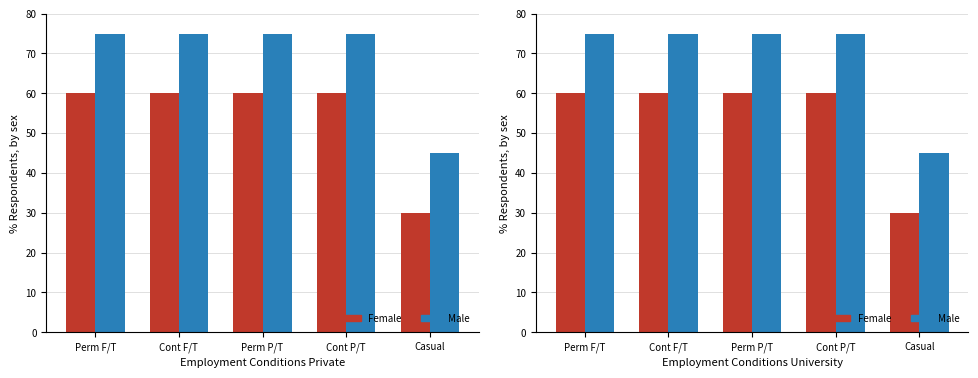

Which category has the highest value in the Female series?

Perm F/T